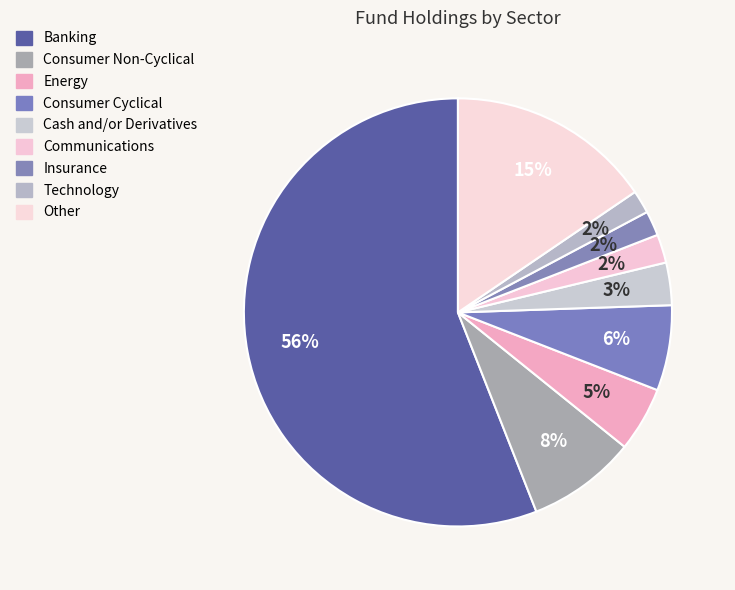

Is it true that Cash and/or Derivatives is 3% of the pie?

True